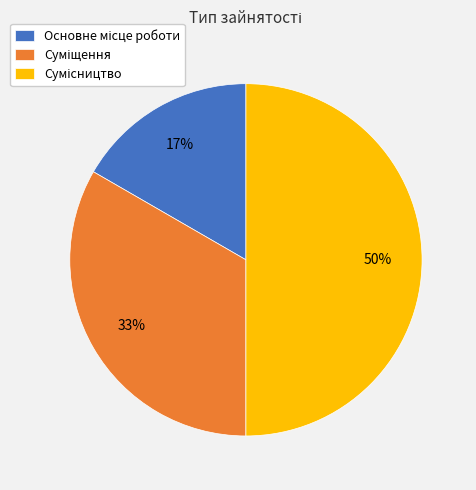

To the nearest percent, what is the difference between the largest and smallest slice percentages?

33%